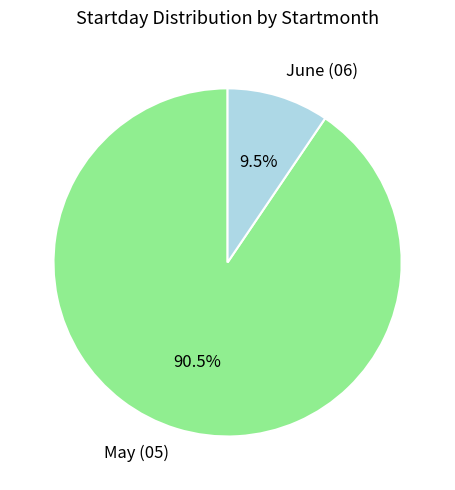

Which slice is the largest?

May (05)